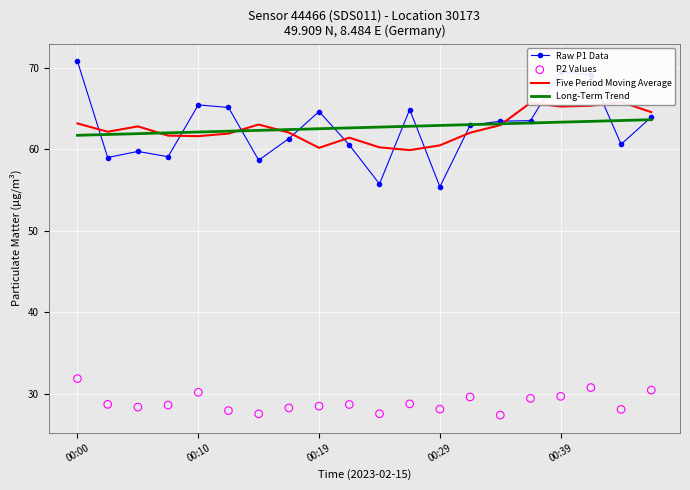

Which series has the widest spread of Y values?

Raw P1 Data